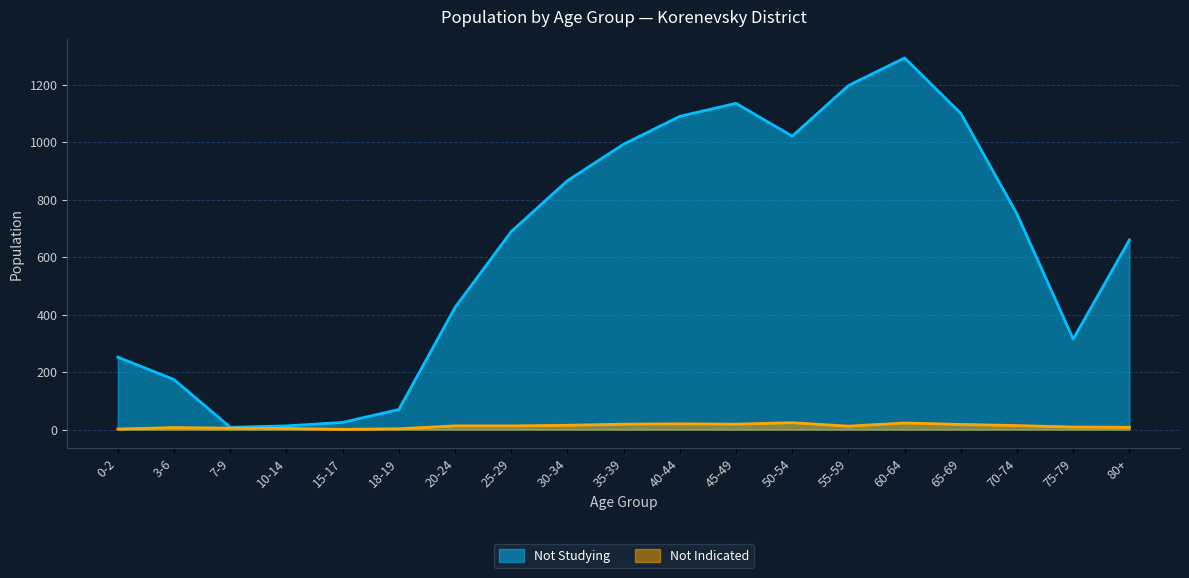

At which category does the chart reach its minimum across all series?

15-17